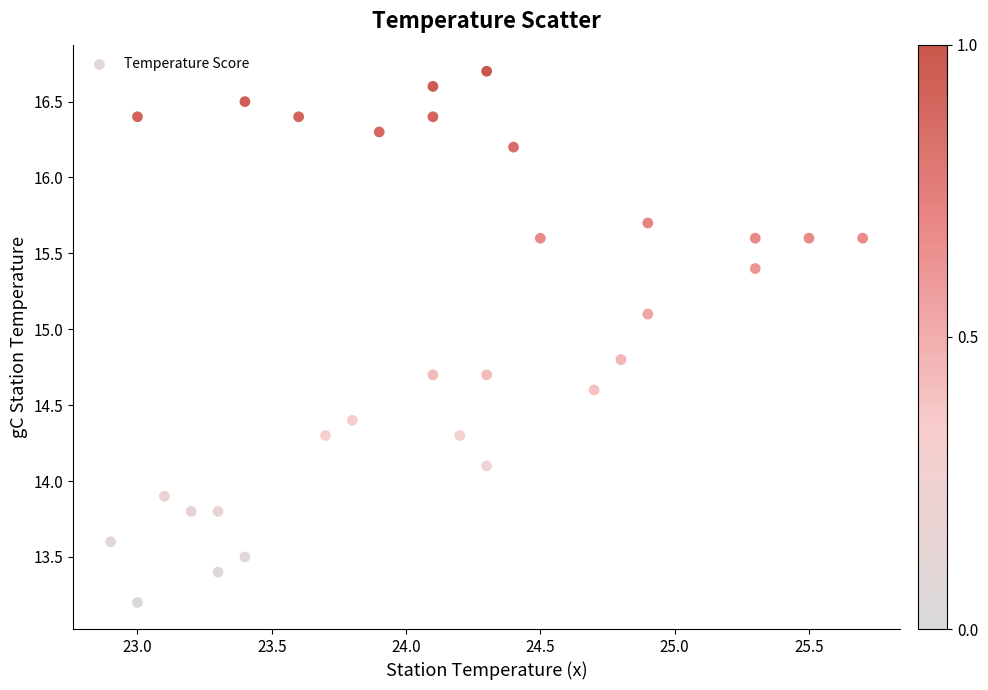

What is the range of X values (max minus min)?

2.8